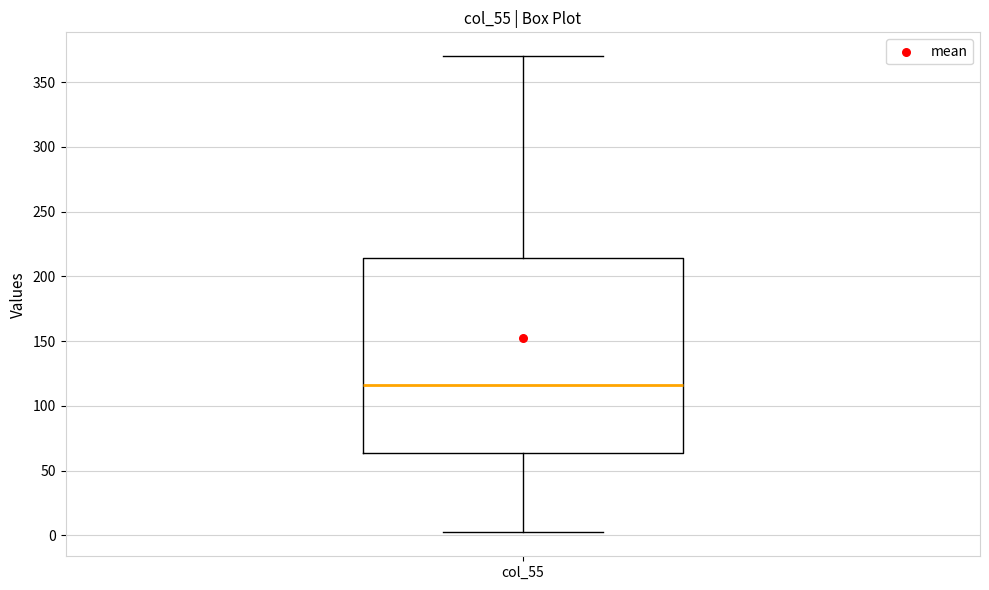

Where is the upper edge of the box for col_55 on the y-axis? The values are not printed on the chart, so give them approximately, as read against the axis.

215